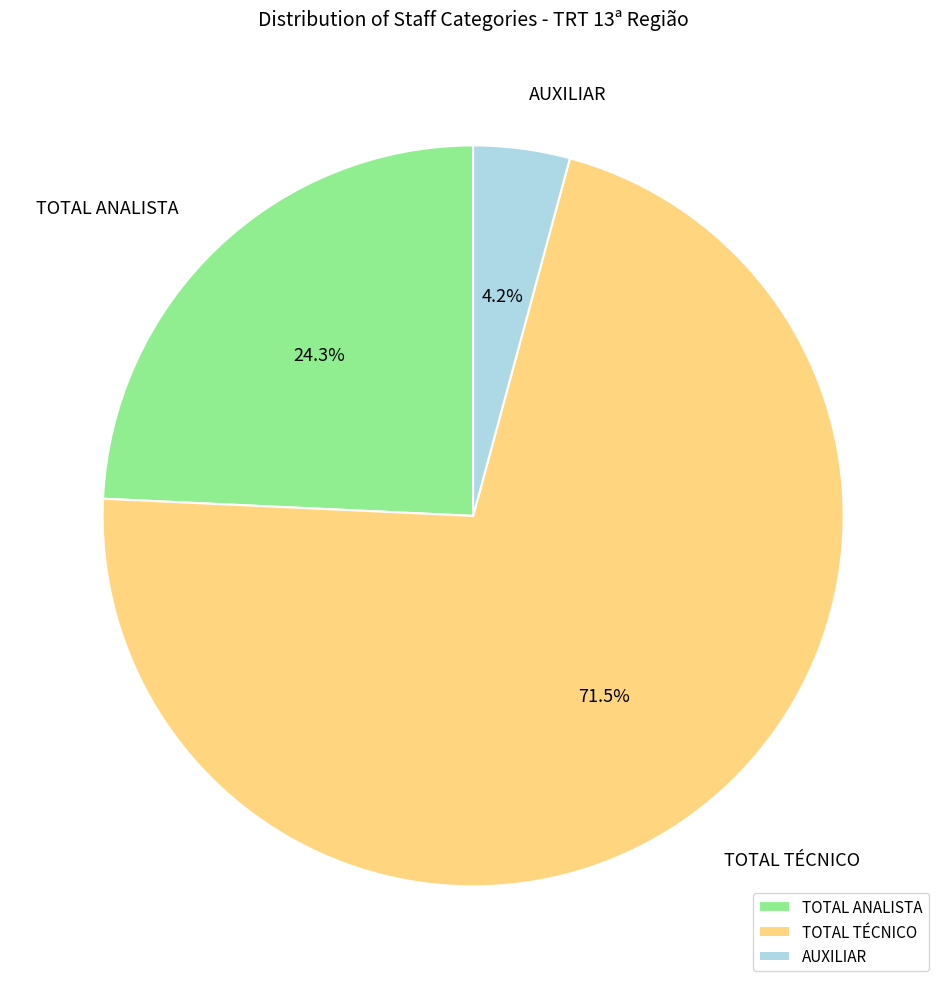

Which category has the smallest portion of the pie?

AUXILIAR